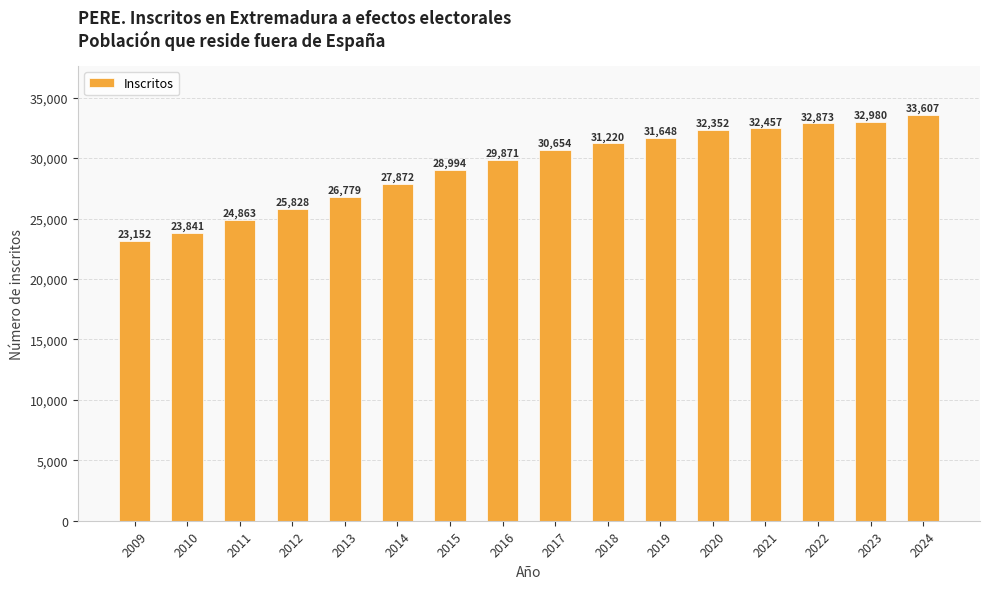

Rank the categories by value from highest to lowest.

2024, 2023, 2022, 2021, 2020, 2019, 2018, 2017, 2016, 2015, 2014, 2013, 2012, 2011, 2010, 2009